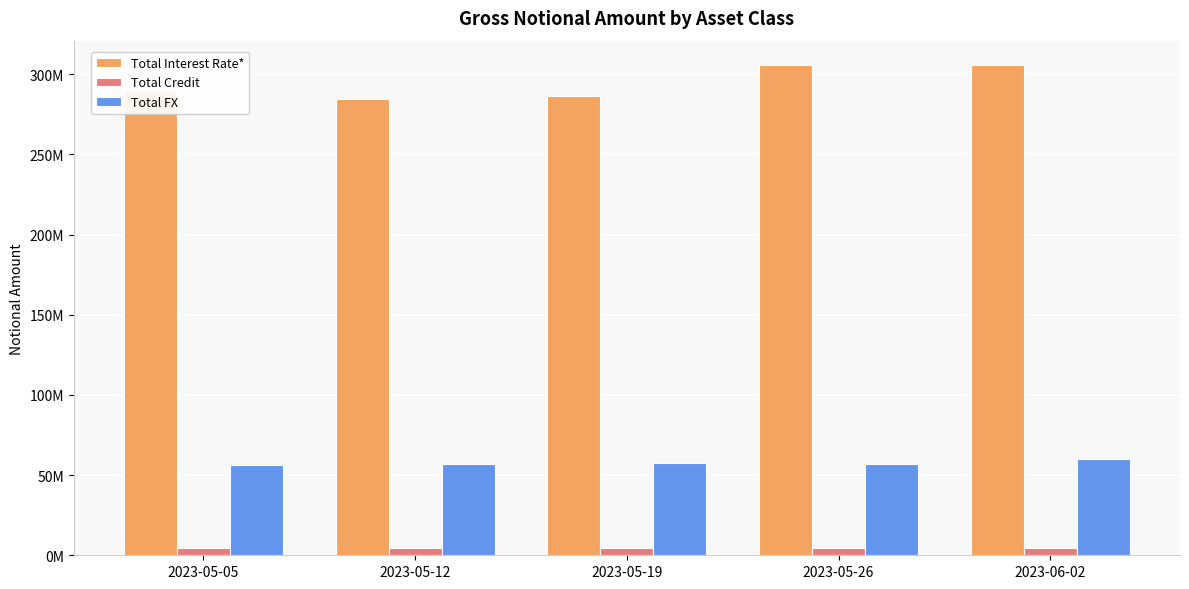

Reading left to right, what are all the values shown in this chart?

Total Interest Rate*: 290096063	284783088	286197061	305657594	305503153
Total Credit: 4831216	4847671	4624730	4493902	4548744
Total FX: 56024277	57054345	57471894	56762705	60252889